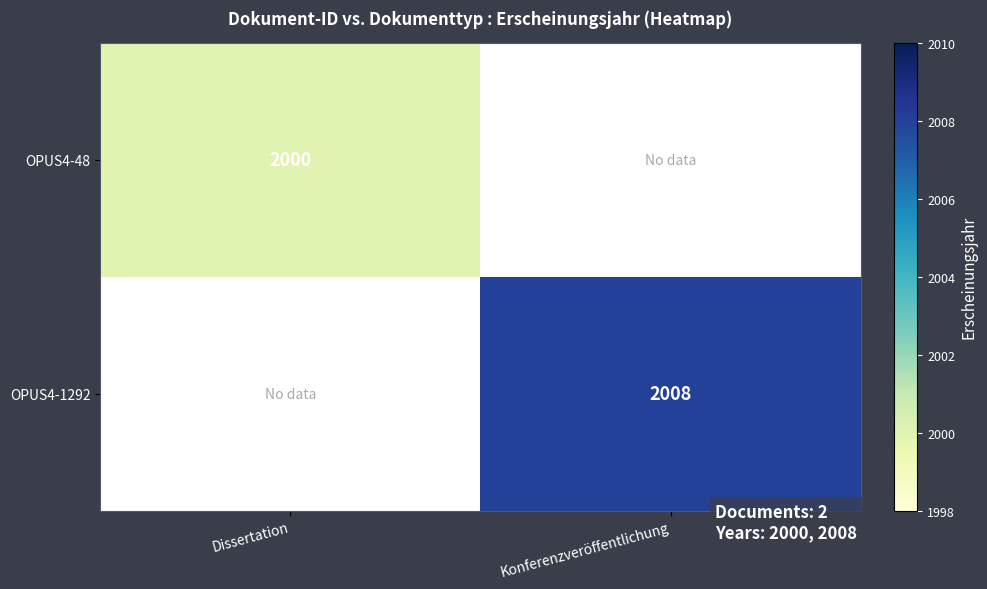

The value of OPUS4-1292 at Konferenzveröffentlichung is 619. True or false?

False